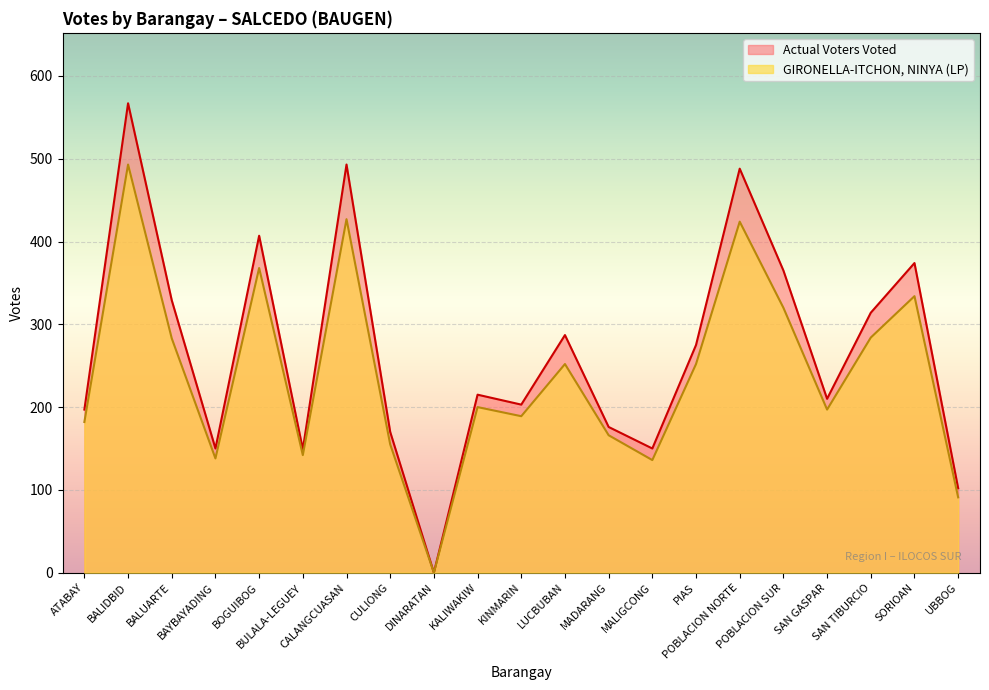

At which label does GIRONELLA-ITCHON, NINYA (LP) reach its minimum?

DINARATAN